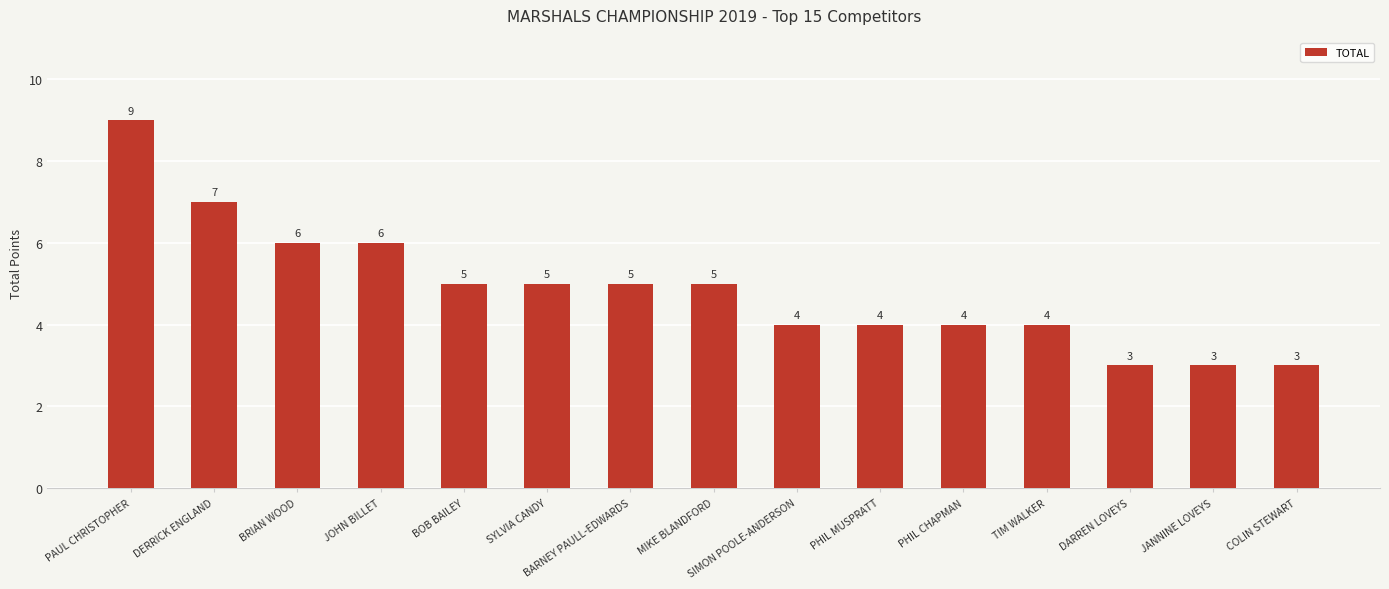

How many data points does each series have?

15